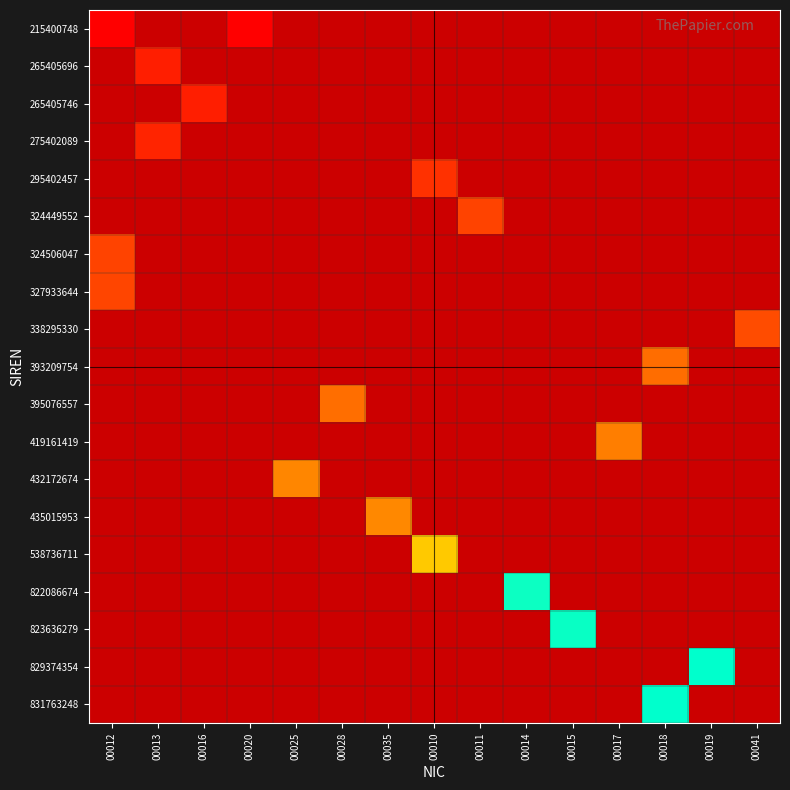

Which has a higher value, 00035 or 00012?

00012